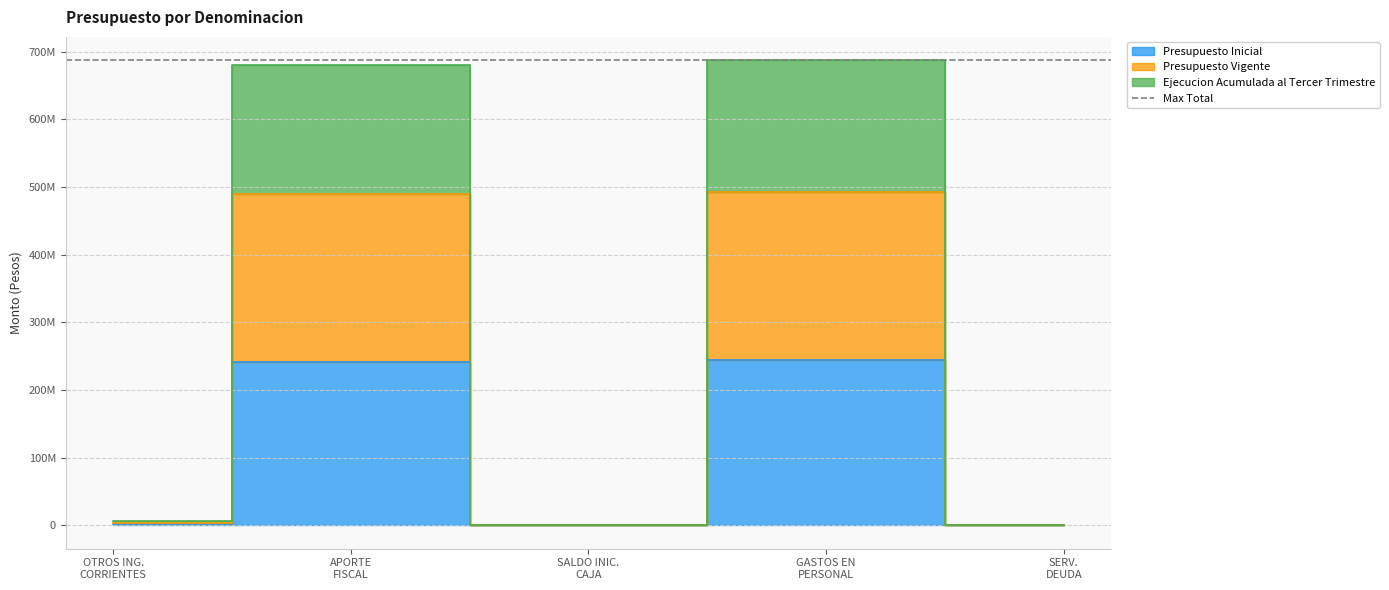

True or false: Presupuesto Inicial and Presupuesto Vigente intersect in this chart.

False